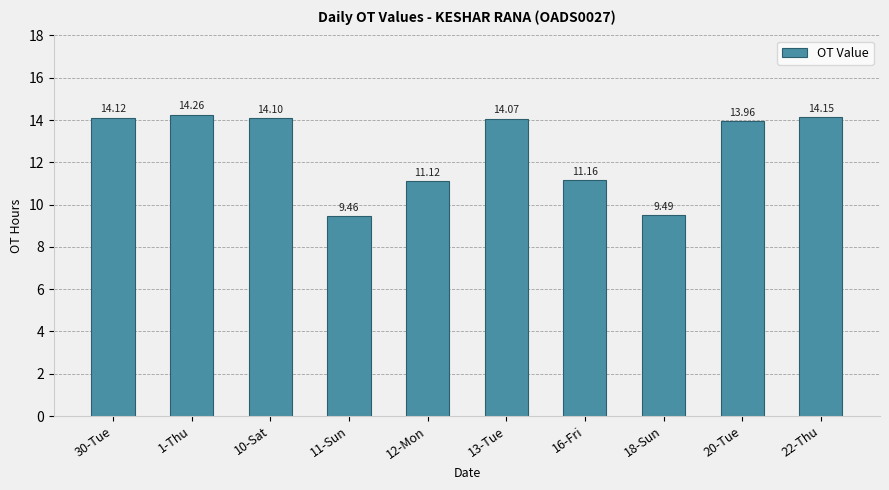

What is the difference between the second highest and minimum values?

4.7